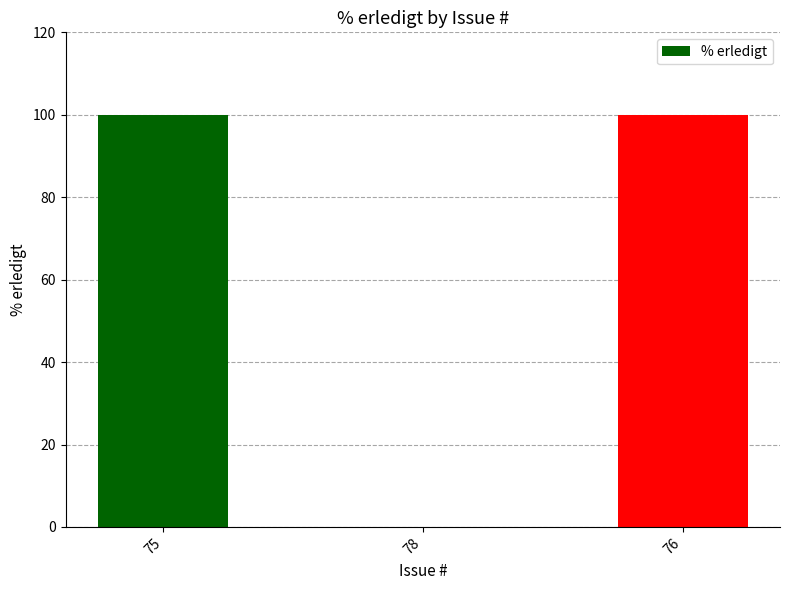

The chart shows a value of 0 at 78. True or false?

True